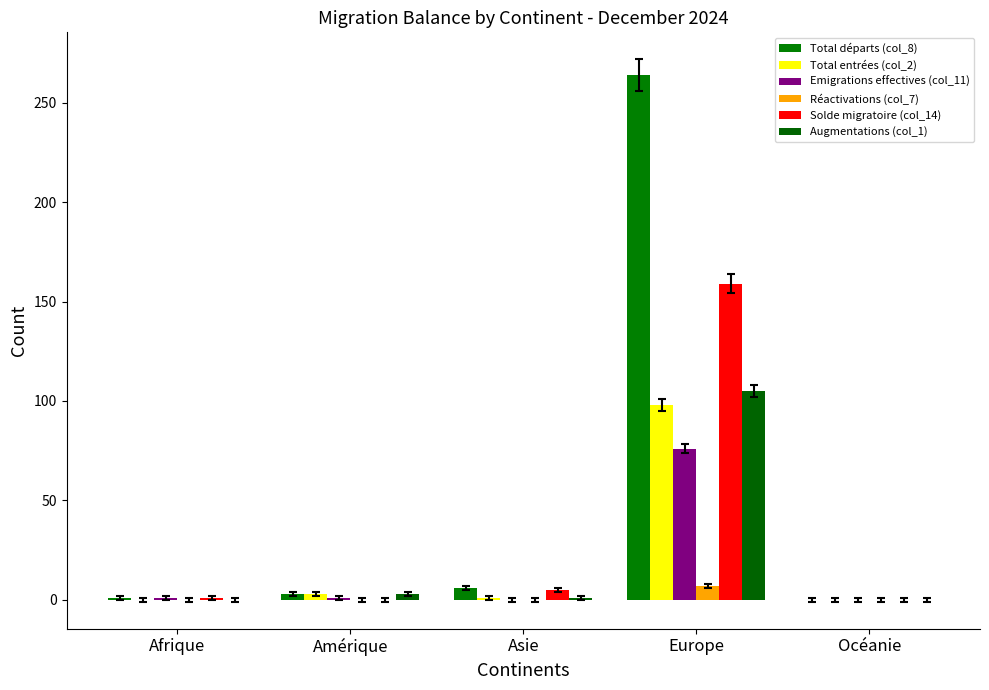

What is the label of the 1st bar from the left?

Afrique